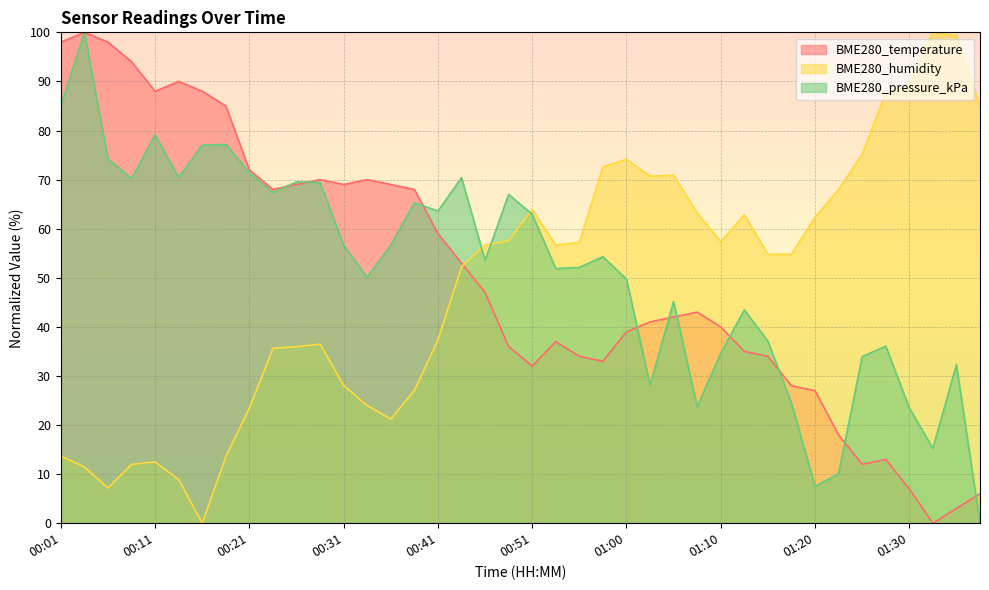

Count the number of categories in the chart.

40